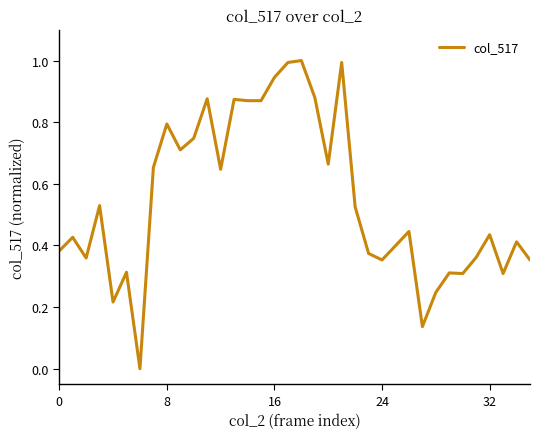

What is the greatest value displayed?

1.0